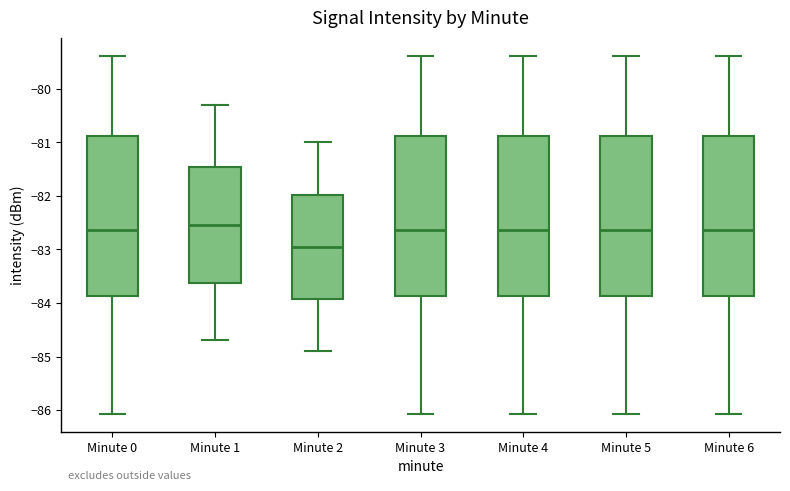

Where does the upper whisker of the box for Minute 6 end on the y-axis? The values are not printed on the chart, so give them approximately, as read against the axis.

-79.4